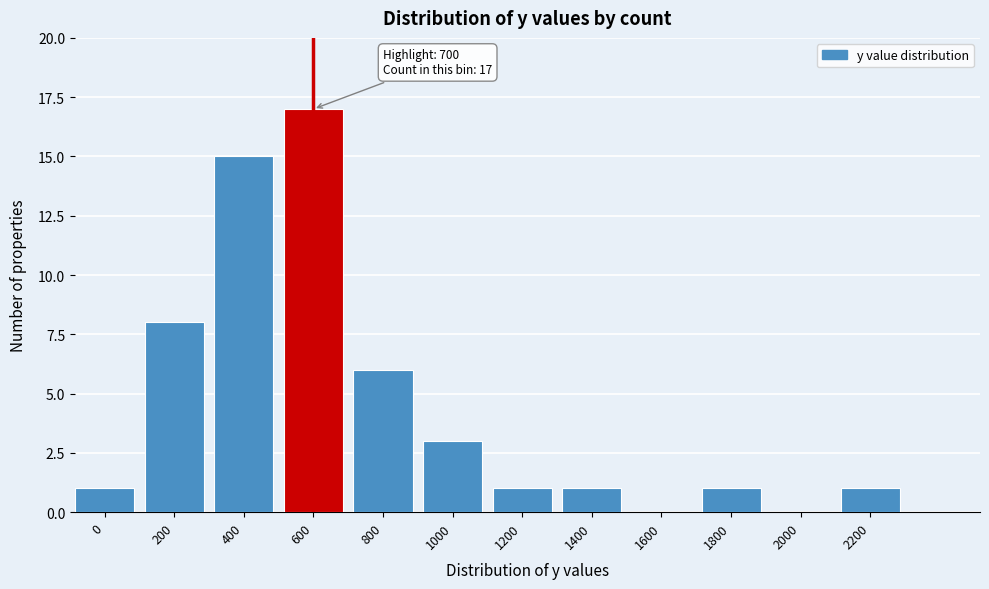

Reading right to left, what are all the values shown in this chart?

2200=1	2000=0	1800=1	1600=0	1400=1	1200=1	1000=3	800=6	600=17	400=15	200=8	0=1